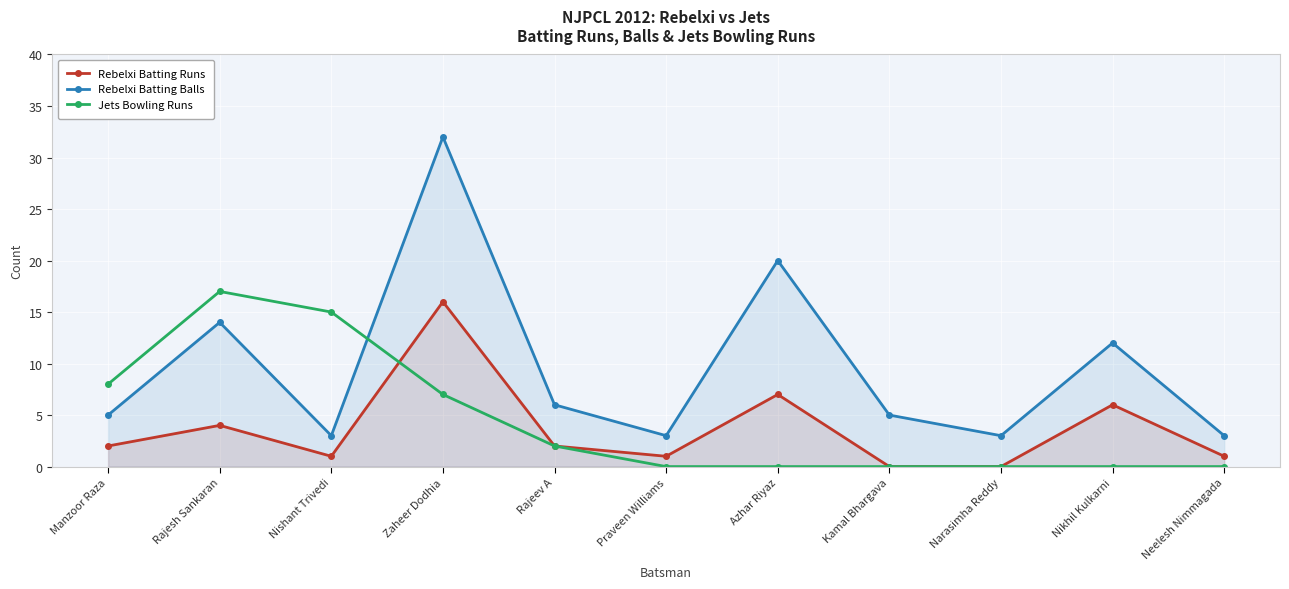

Count the number of categories in the chart.

11